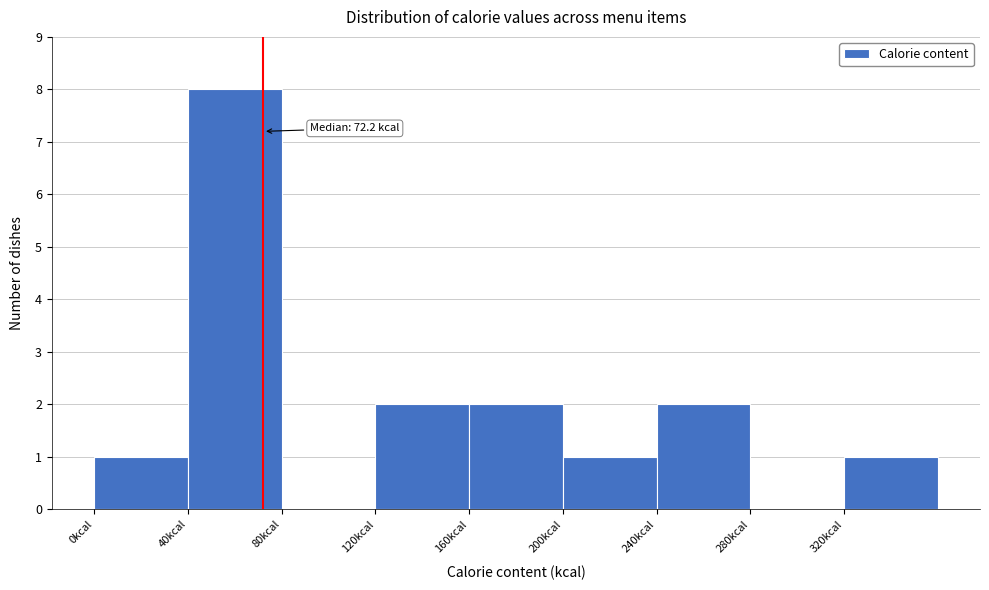

Over which range of the x-axis is the bar tallest?

40 to 80